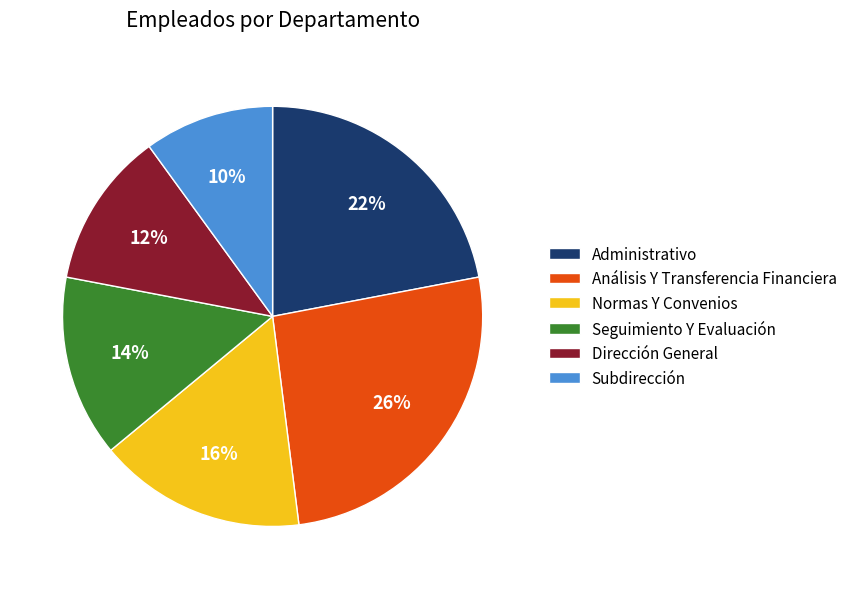

To the nearest percent, what is the difference between the Subdirección and Dirección General slice percentages?

2%